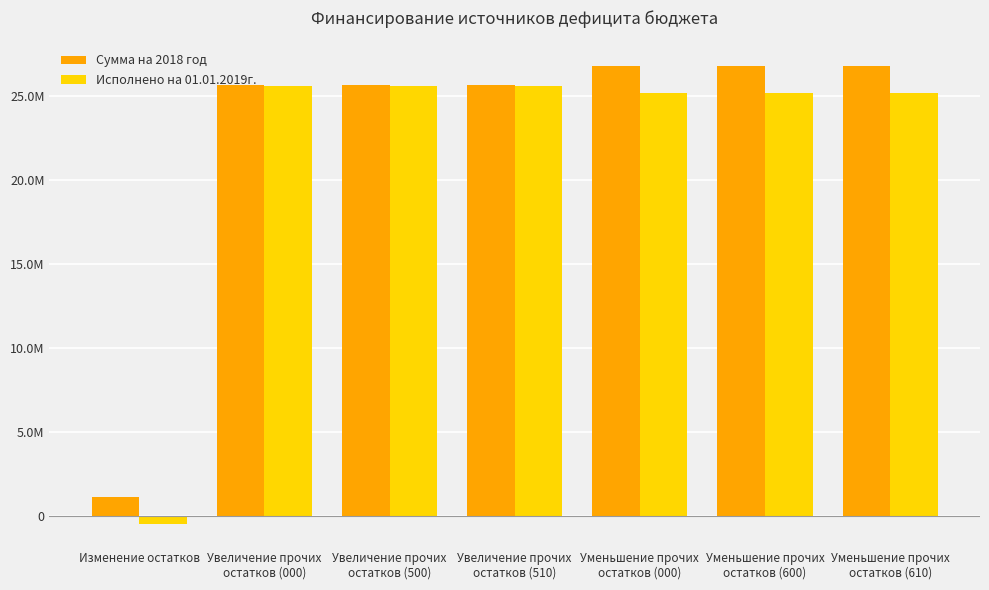

Reading right to left, list all the values displayed in this chart.

Сумма на 2018 год: 26810076.0	26810076.0	26810076.0	25655890.0	25655890.0	25655890.0	1154186.0
Исполнено на 01.01.2019г.: 25179216.2	25179216.2	25179216.2	25644697.0	25644697.0	25644697.0	-465480.7